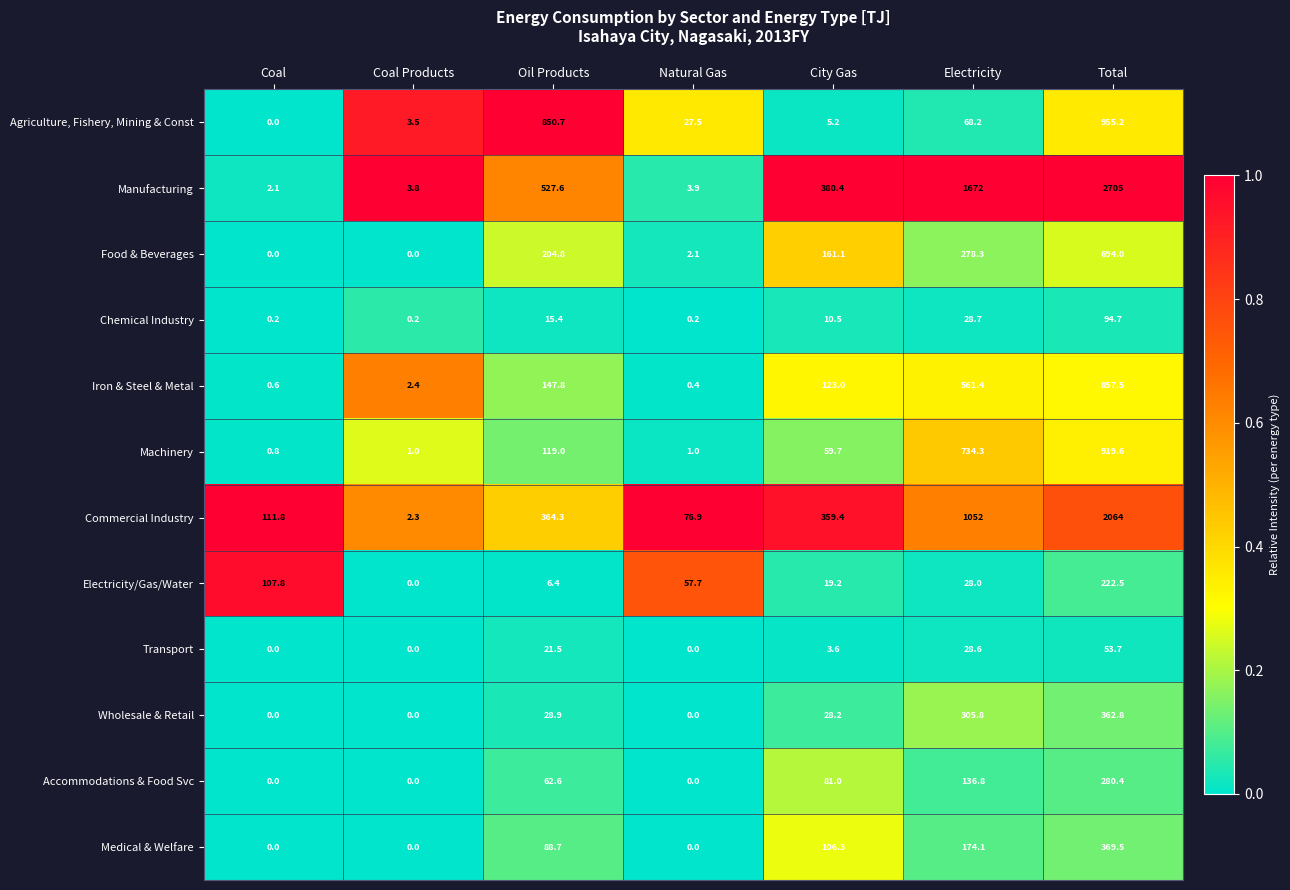

List the series in order of their peak value, lowest first.

Transport, Chemical Industry, Electricity/Gas/Water, Accommodations & Food Svc, Wholesale & Retail, Medical & Welfare, Food & Beverages, Iron & Steel & Metal, Machinery, Agriculture, Fishery, Mining & Const, Commercial Industry, Manufacturing